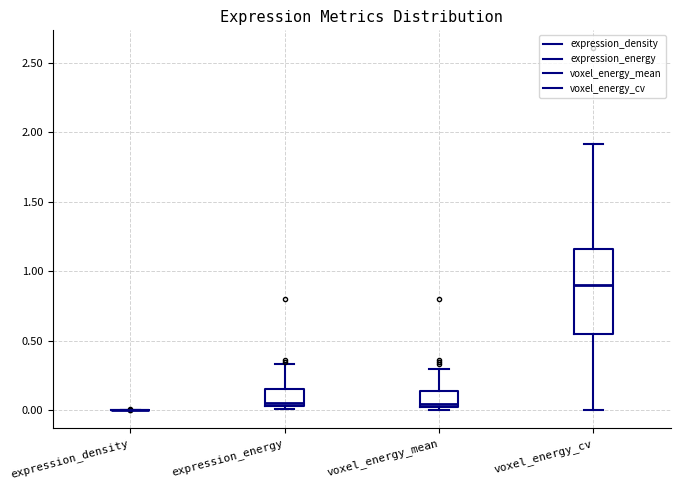

Reading left to right, read every box against the y-axis: the position of its median line, the range the box covers, and the ends of its whiskers. The values are not printed on the chart, so give them approximately, as read against the axis.

expression_density: box collapsed to a line at 0.00, whiskers 0.00 to 0.00
expression_energy: median 0.05 (just above the box's lower edge), box 0.05 to 0.15, whiskers 0.00 to 0.35
voxel_energy_mean: median 0.05, box 0.00 to 0.15, whiskers 0.00 (just below the box's lower edge) to 0.30
voxel_energy_cv: median 0.90, box 0.55 to 1.15, whiskers 0.00 to 1.90